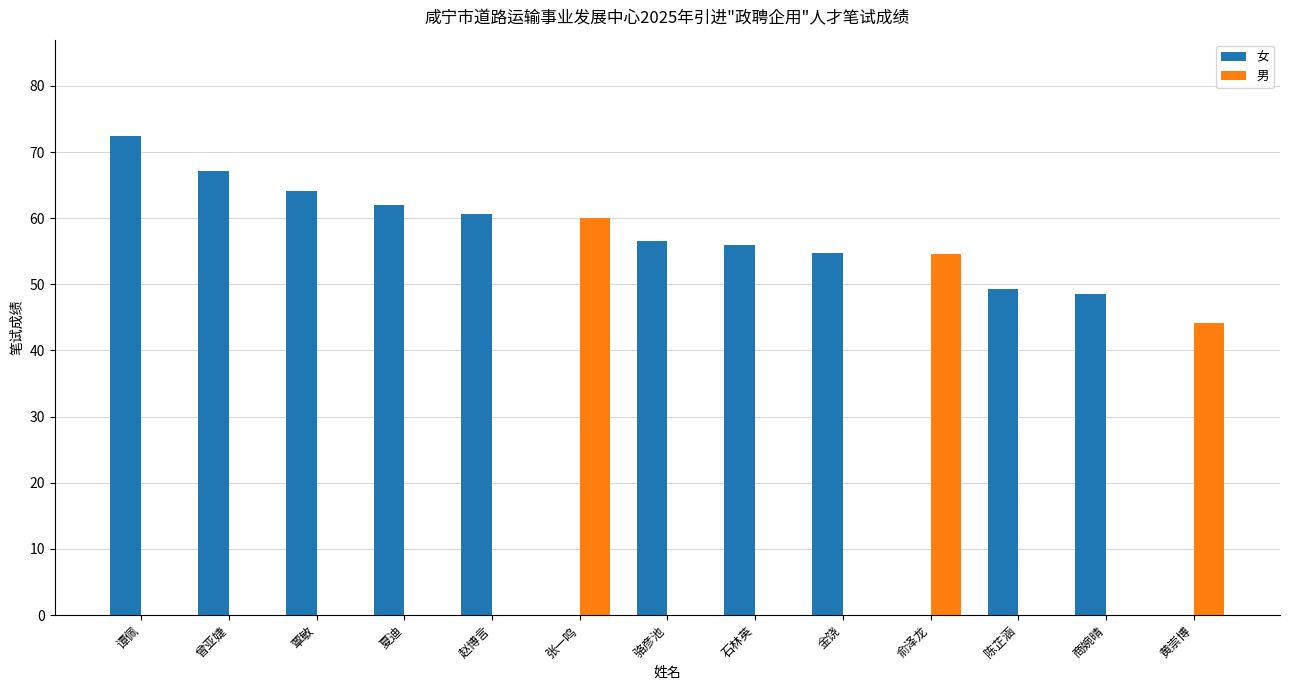

What is the spread (max minus min) of values at 张一鸣?

60.0